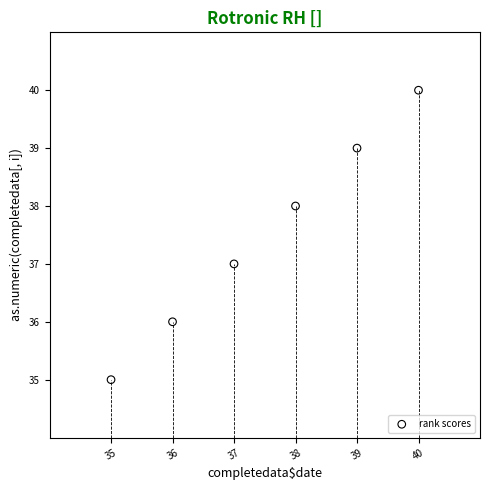

What is the range of X values (max minus min)?

5